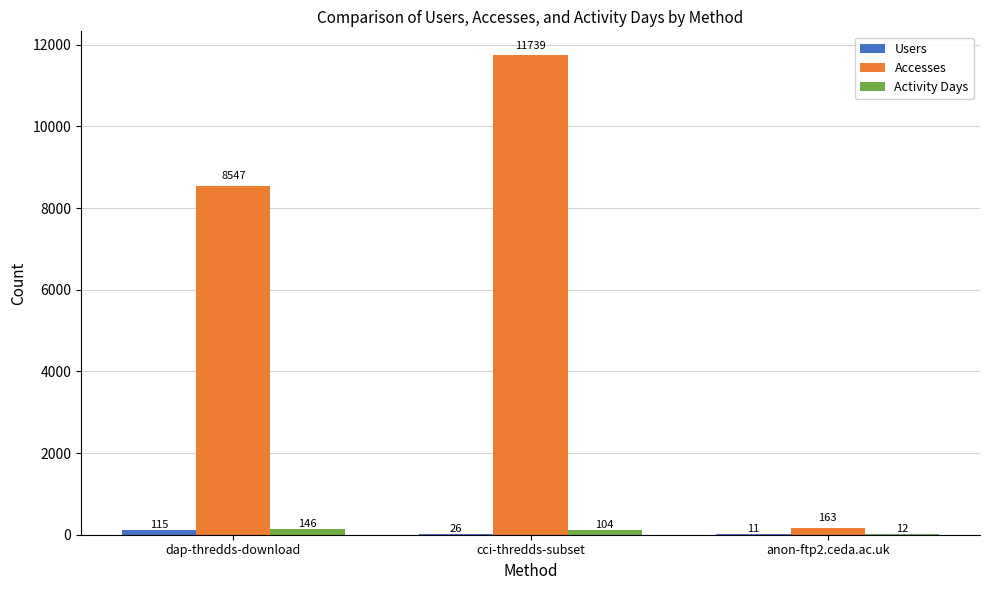

What is the maximum value shown in the chart?

11739